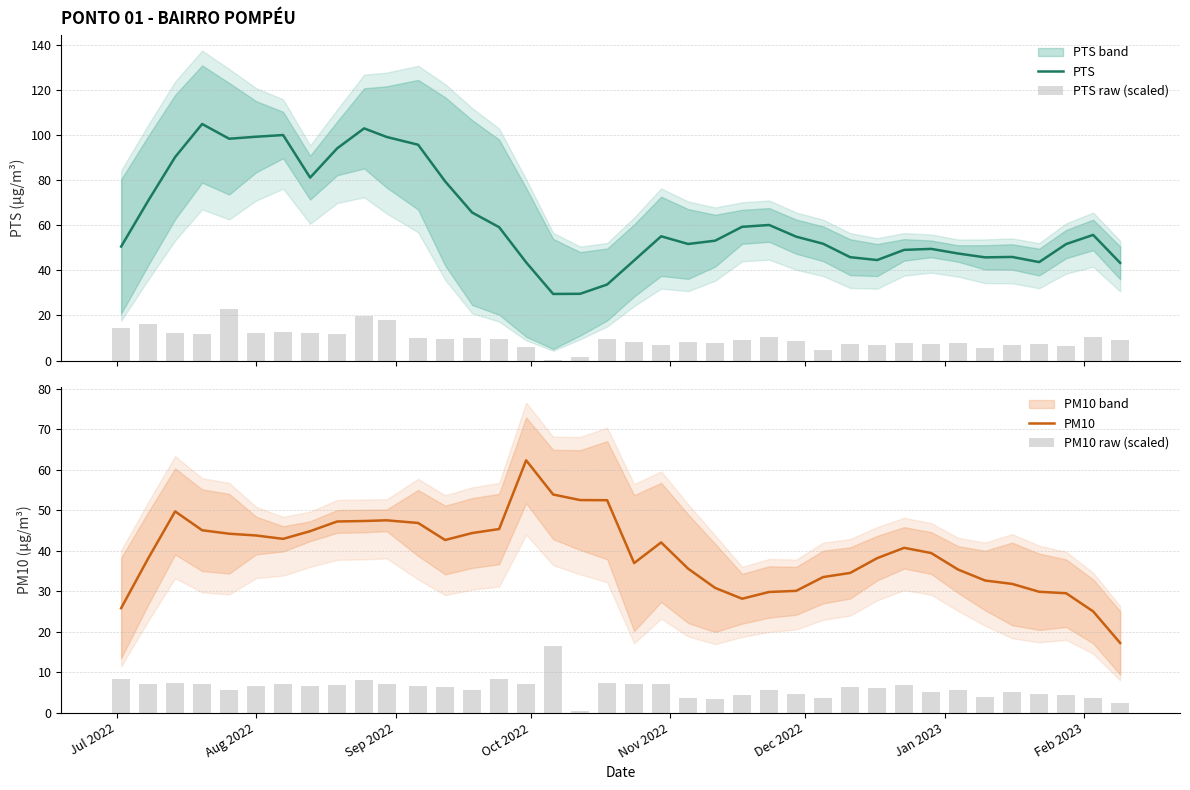

The value of PM10 raw (scaled) at 26 is 6.2. True or false?

False